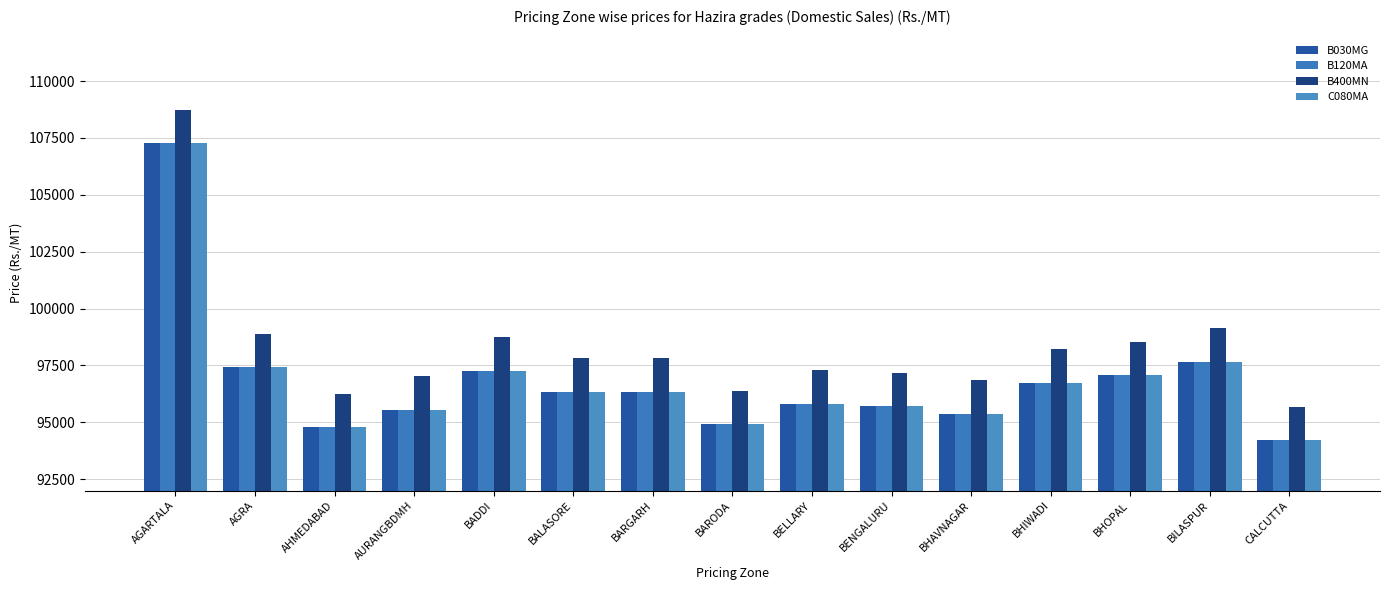

What is the difference between the maximum and minimum values in the B120MA series?

13053